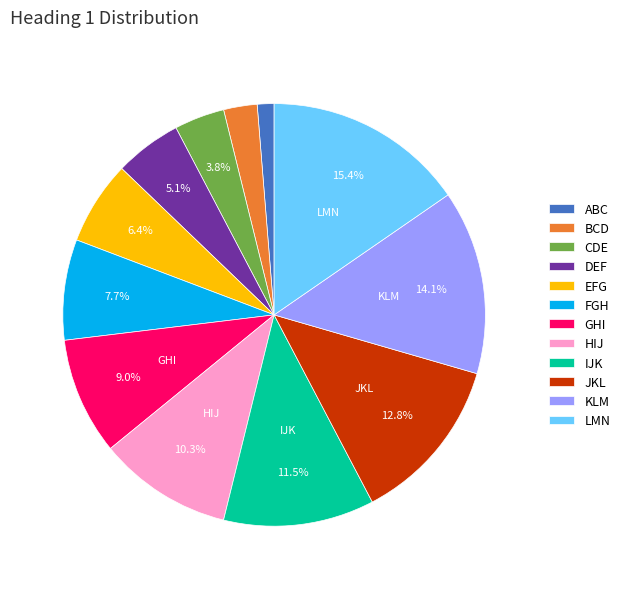

Count the number of slices in the pie.

12